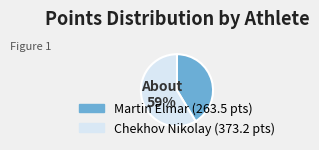

Do Chekhov Nikolay and Martin Elmar together represent more than half of the pie?

Yes